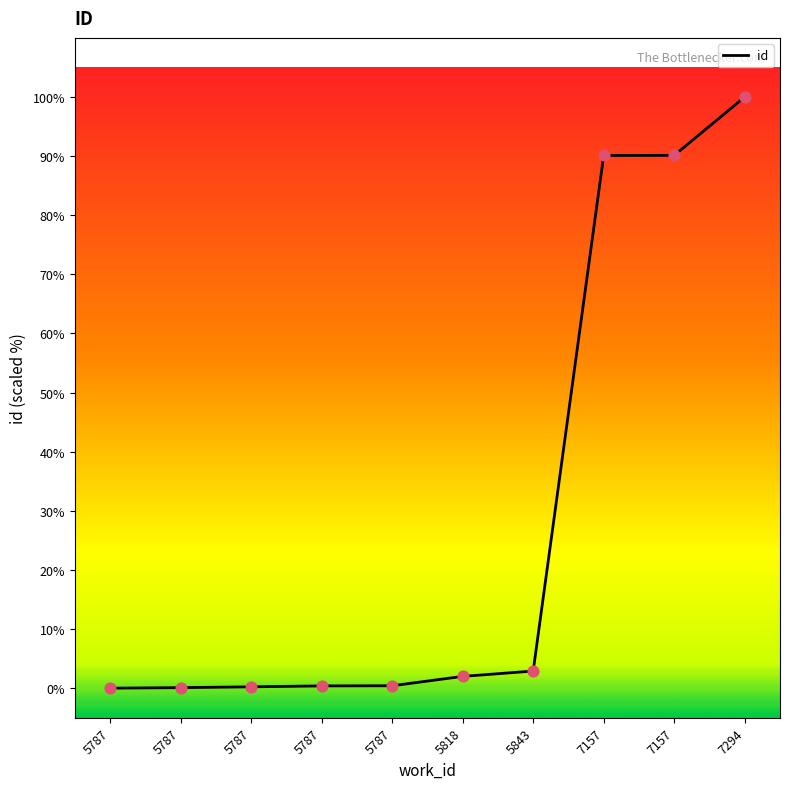

Which has a higher value, 7157 or 7294?

7294